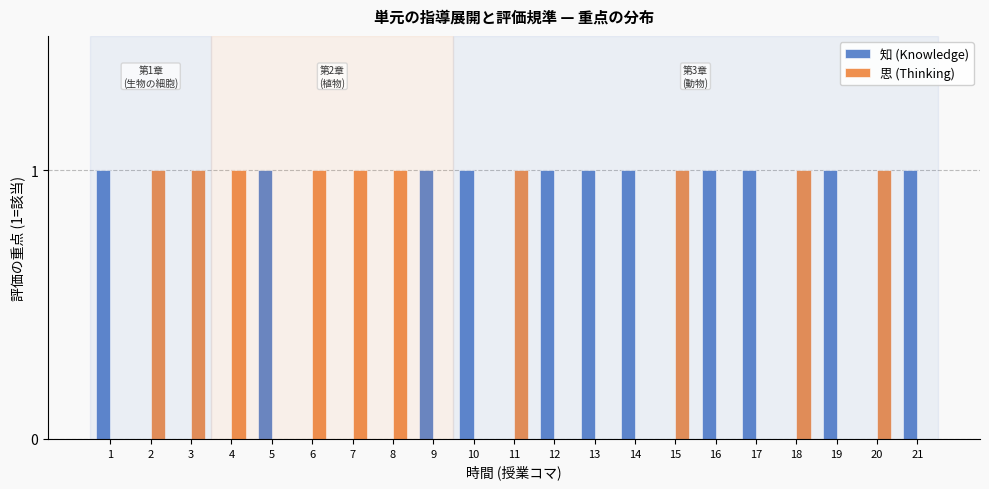

The value of 思 (Thinking) at 7 is 1. True or false?

True